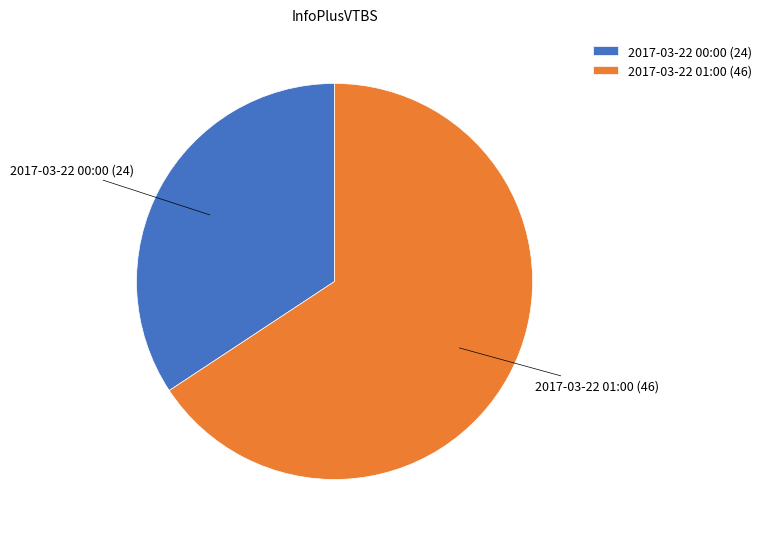

Is there a majority slice in this chart?

Yes